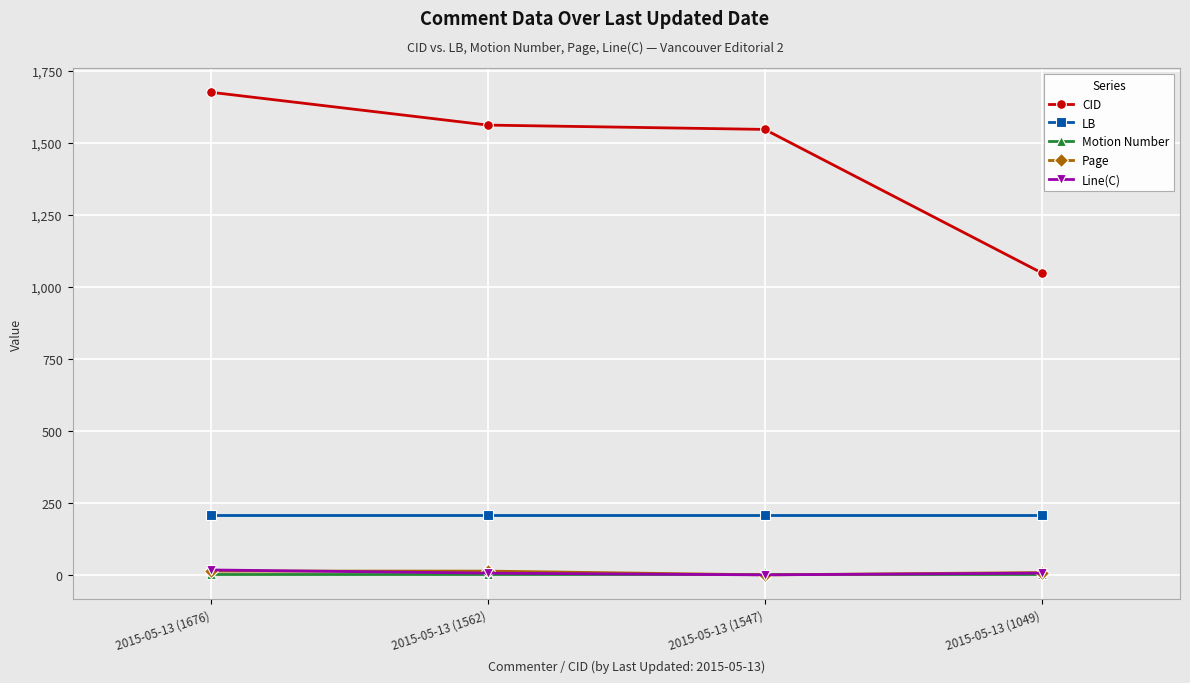

What is the value of the LB point at the 3rd from the left?

208.0